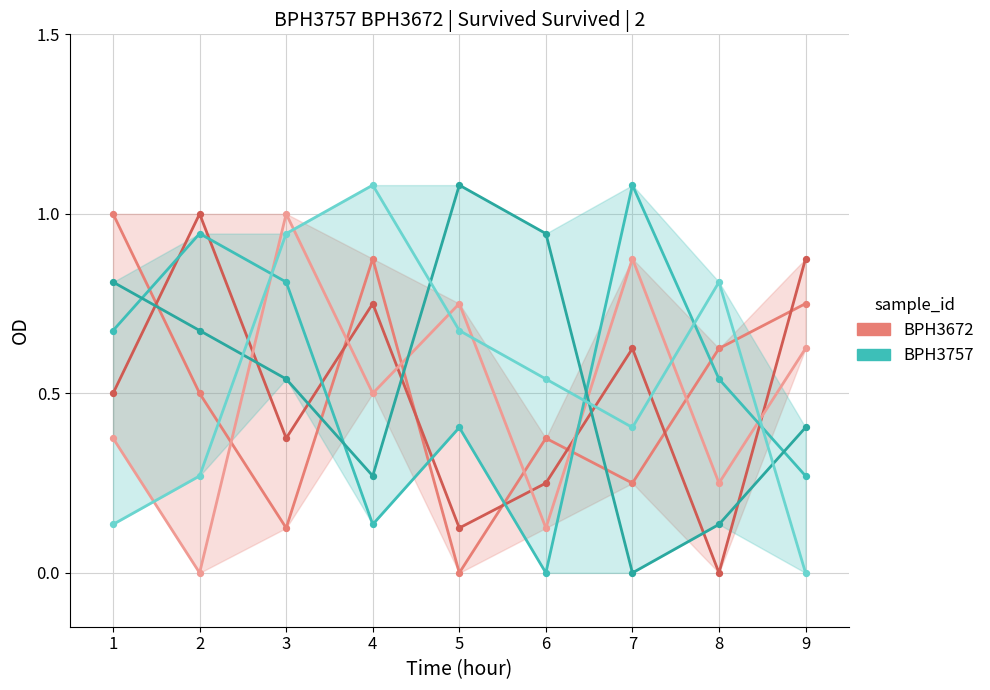

What are all the series names shown in the legend?

BPH3672, BPH3757